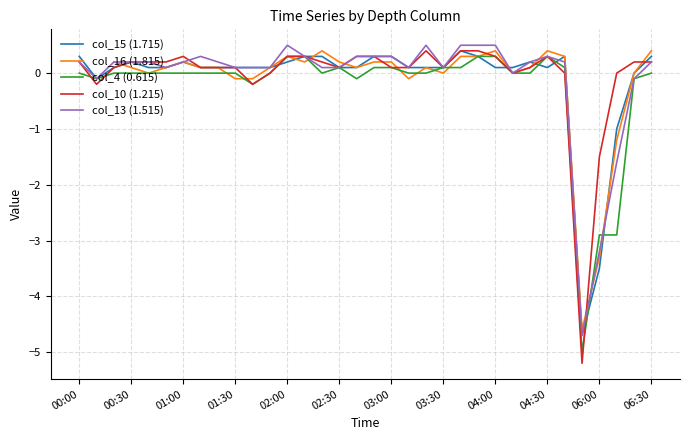

At which category is the sum across all series the highest?

23